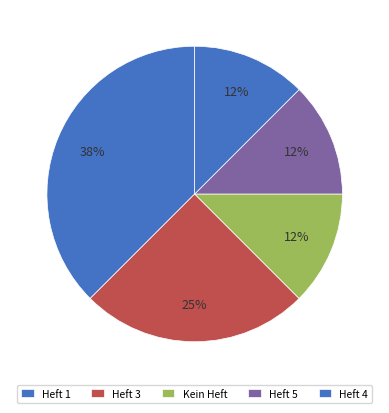

Is there a majority slice in this chart?

No